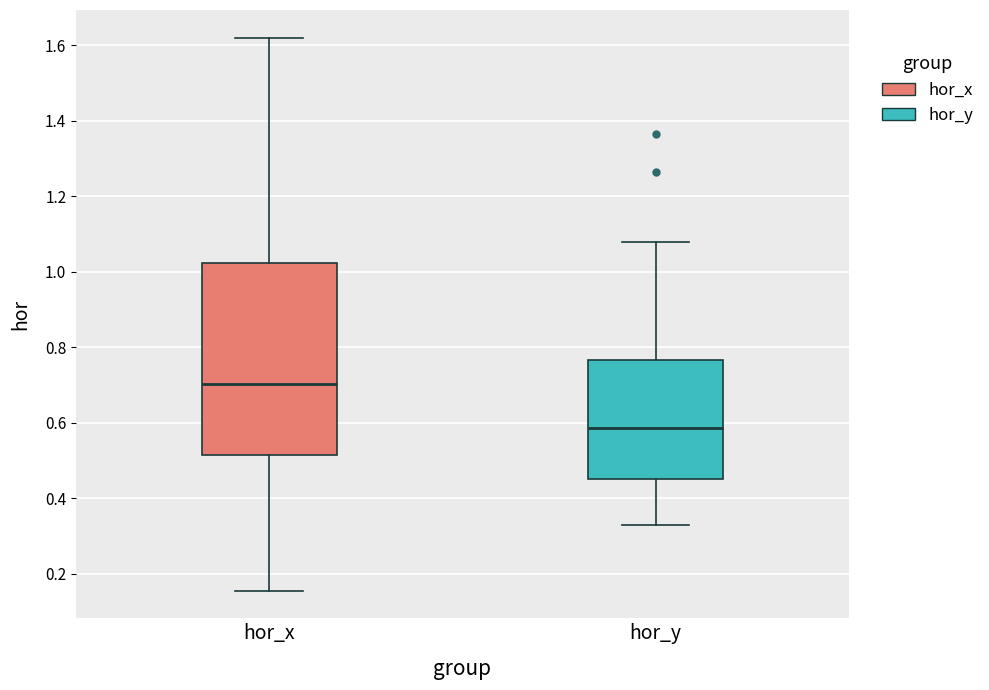

Which box is the tallest, from its lower edge to its upper edge?

hor_x